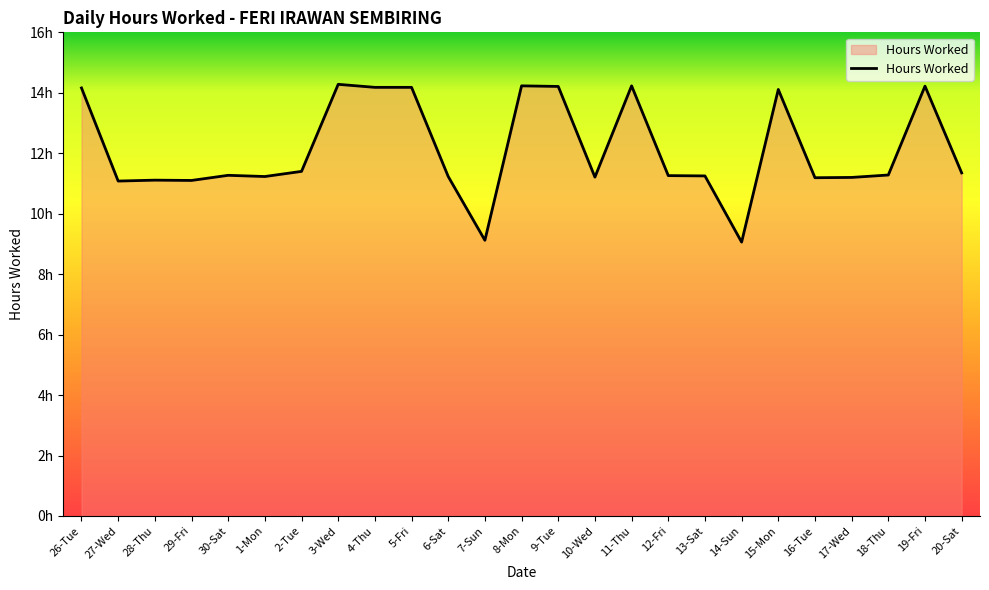

What is the value of the 9th point from the left?

14.2